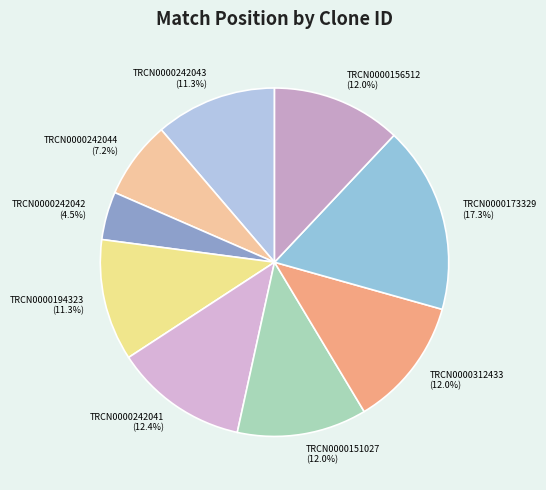

Approximately how many times larger is the value at TRCN0000312433 compared to TRCN0000242042?

2.7